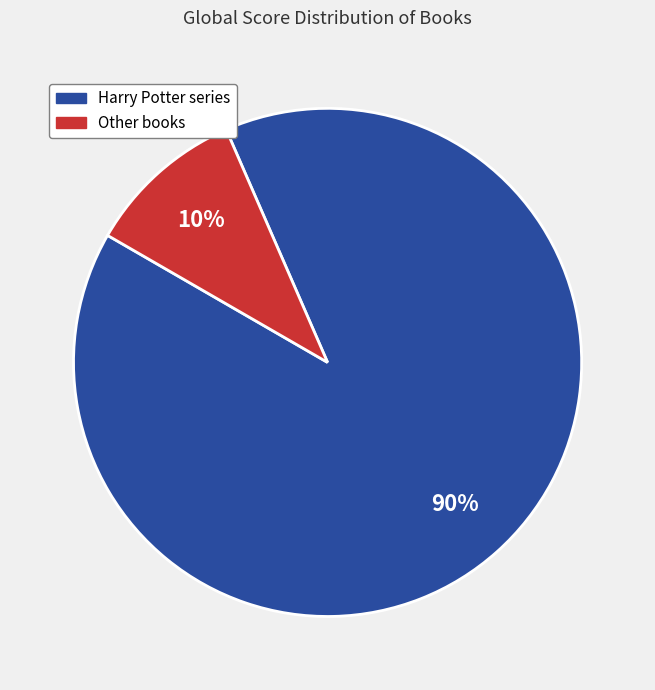

How many slices are in this pie chart?

2